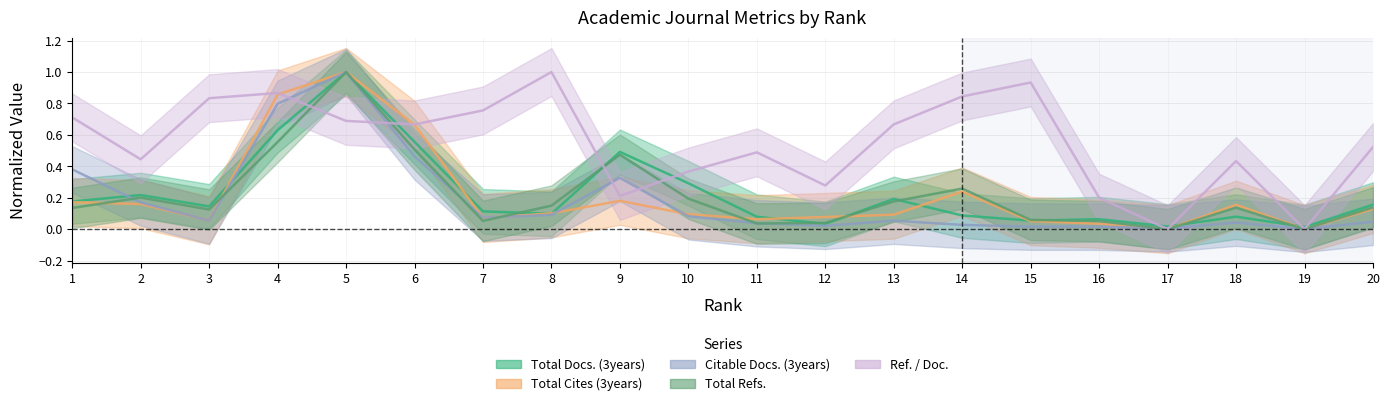

Reading left to right, what are all the values shown in this chart?

Total Docs. (3years): 1=0.2	2=0.2	3=0.1	4=0.6	5=1.0	6=0.6	7=0.1	8=0.1	9=0.5	10=0.3	11=0.1	12=0.0	13=0.2	14=0.1	15=0.1	16=0.1	17=0.0	18=0.1	19=0.0	20=0.2
Total Cites (3years): 1=0.2	2=0.2	3=0.1	4=0.9	5=1.0	6=0.7	7=0.1	8=0.1	9=0.2	10=0.1	11=0.1	12=0.1	13=0.1	14=0.2	15=0.1	16=0.0	17=0.0	18=0.2	19=0.0	20=0.1
Citable Docs. (3years): 1=0.4	2=0.2	3=0.1	4=0.8	5=1.0	6=0.5	7=0.1	8=0.1	9=0.3	10=0.1	11=0.0	12=0.0	13=0.1	14=0.0	15=0.0	16=0.0	17=0.0	18=0.0	19=0.0	20=0.0
Total Refs.: 1=0.1	2=0.2	3=0.1	4=0.6	5=1.0	6=0.5	7=0.1	8=0.1	9=0.5	10=0.2	11=0.0	12=0.0	13=0.2	14=0.3	15=0.1	16=0.1	17=0.0	18=0.1	19=0.0	20=0.1
Ref. / Doc.: 1=0.7	2=0.4	3=0.8	4=0.9	5=0.7	6=0.7	7=0.8	8=1.0	9=0.2	10=0.4	11=0.5	12=0.3	13=0.7	14=0.8	15=0.9	16=0.2	17=0.0	18=0.4	19=0.0	20=0.5